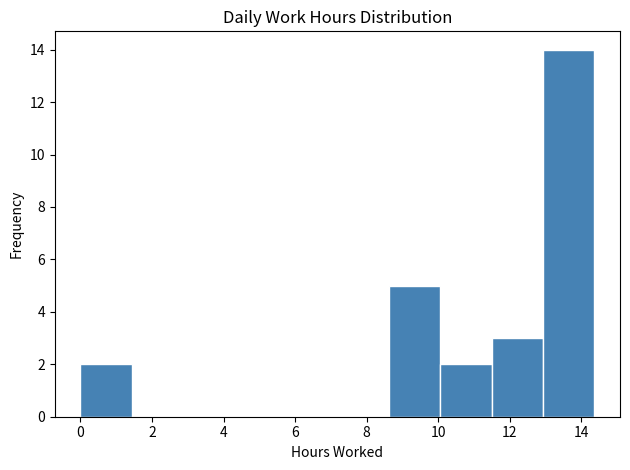

Reading left to right, transcribe this chart: for each bar, give the range it covers on the x-axis and its height. Neither the bar edges nor the heights are printed on the chart, so give them approximately, as read against the axes.

0.0 to 1.4: 2
1.4 to 2.8: 0
2.8 to 4.4: 0
4.4 to 5.8: 0
5.8 to 7.2: 0
7.2 to 8.6: 0
8.6 to 10.0: 5
10.0 to 11.4: 2
11.4 to 13.0: 3
13.0 to 14.4: 14